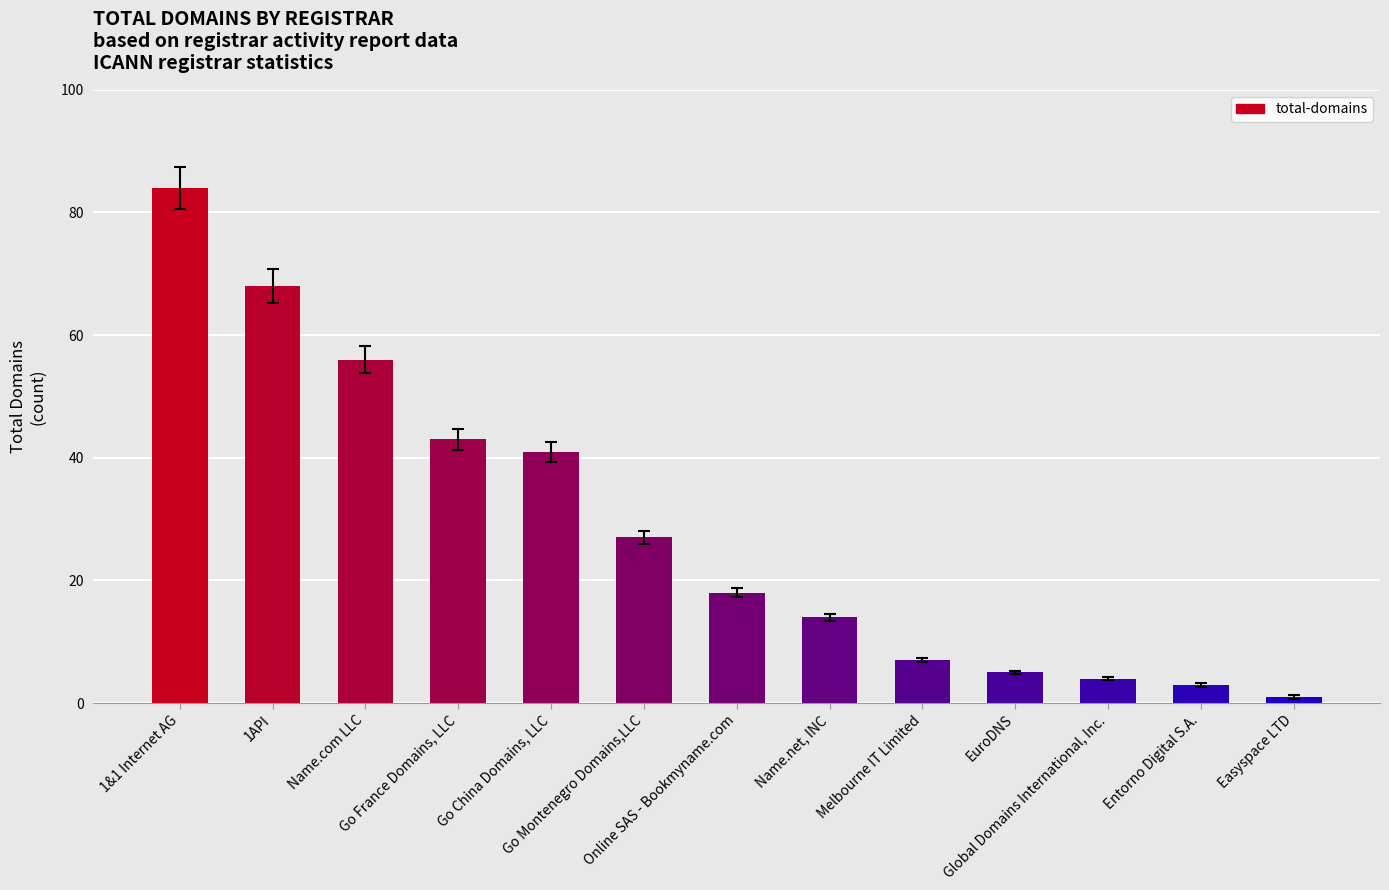

Does the chart contain any negative values?

No